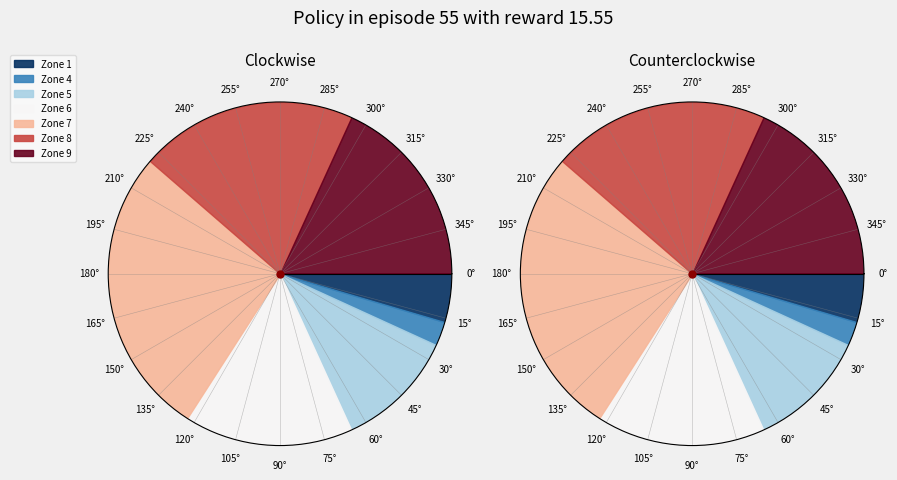

What percentage is the Zone 4 slice, to the nearest percent?

2%